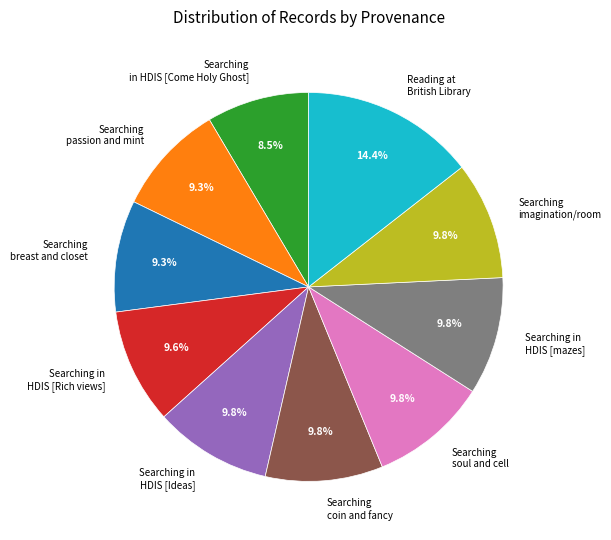

Is the sum of Reading at British Library and Searching soul and cell greater than half?

No